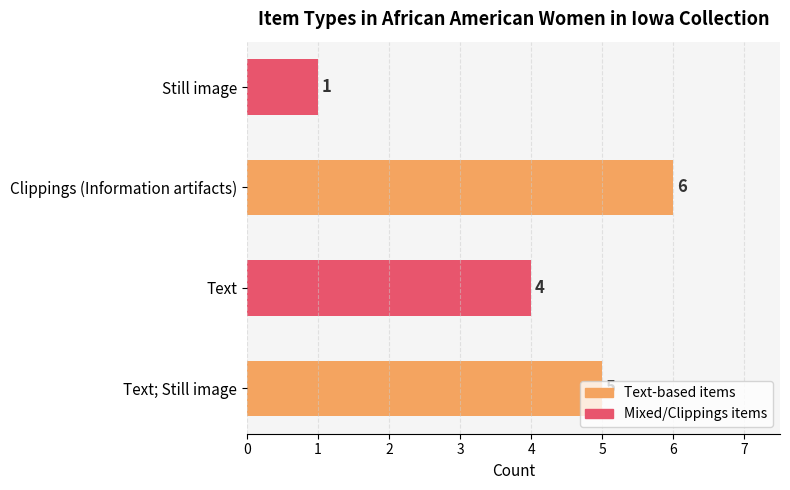

The value at Still image is 1. True or false?

True